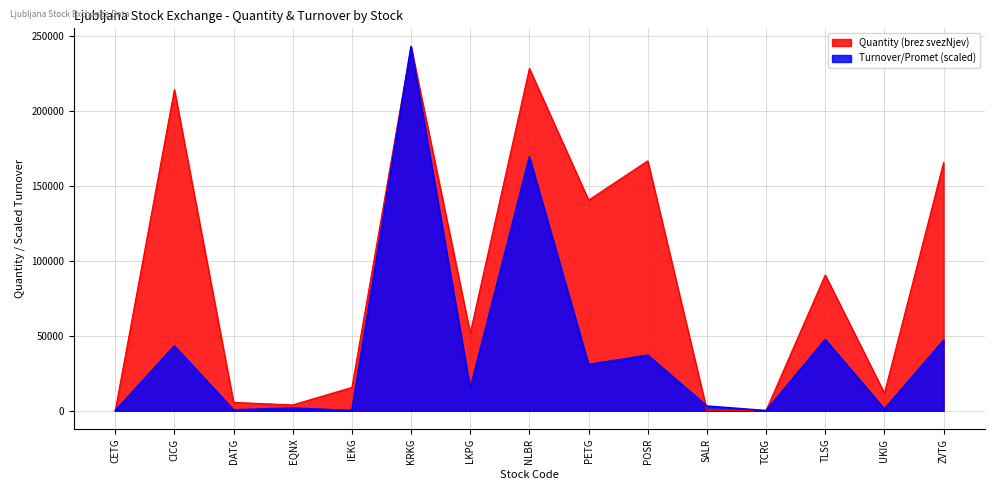

At CICG, list the series in order from largest to smallest.

Quantity (brez svezNjev), Turnover/Promet (scaled)